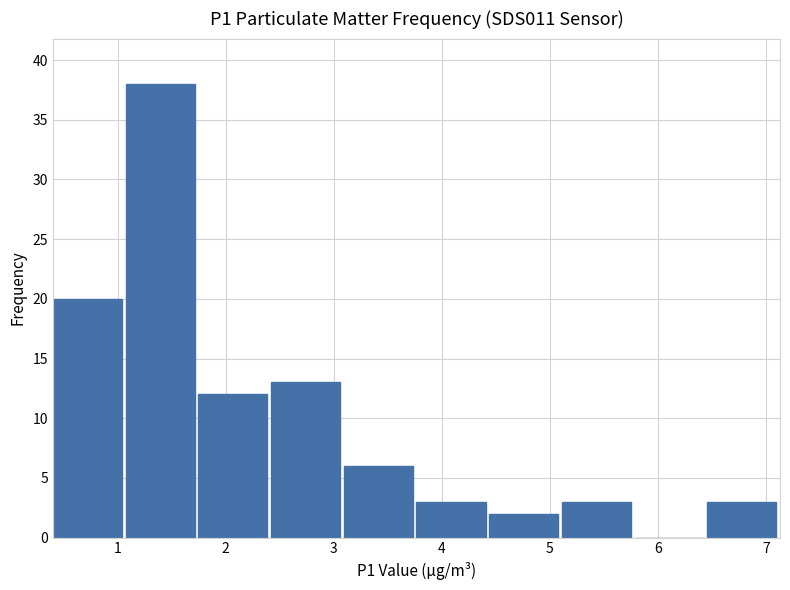

Reading left to right, list every bar in this chart as the range it spans on the x-axis followed by its height. Neither the bar edges nor the heights are printed on the chart, so give them approximately, as read against the axes.

0.4 to 1.1: 20
1.1 to 1.7: 38
1.7 to 2.4: 12
2.4 to 3.1: 13
3.1 to 3.8: 6
3.8 to 4.4: 3
4.4 to 5.1: 2
5.1 to 5.8: 3
5.8 to 6.5: 0
6.5 to 7.1: 3